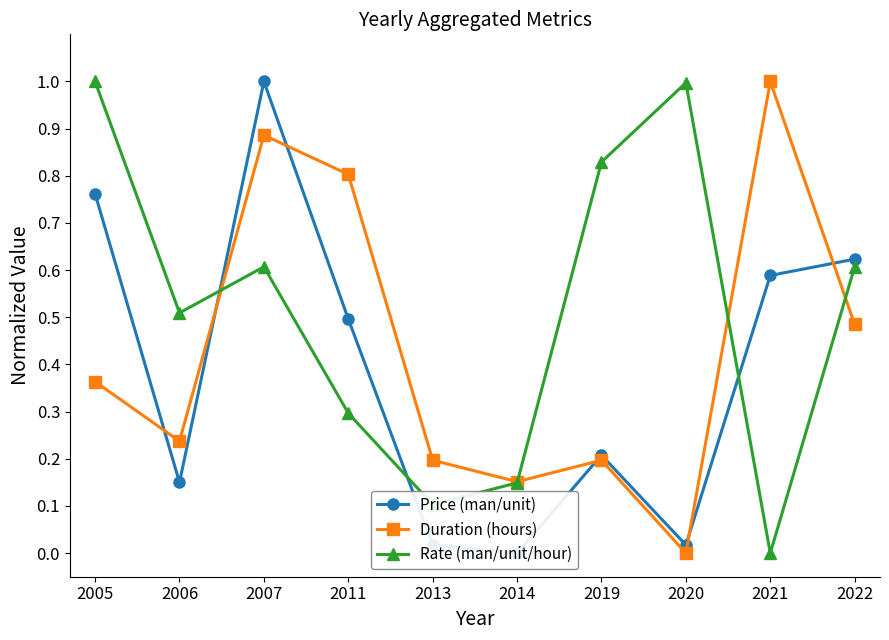

How many data points does each series have?

10